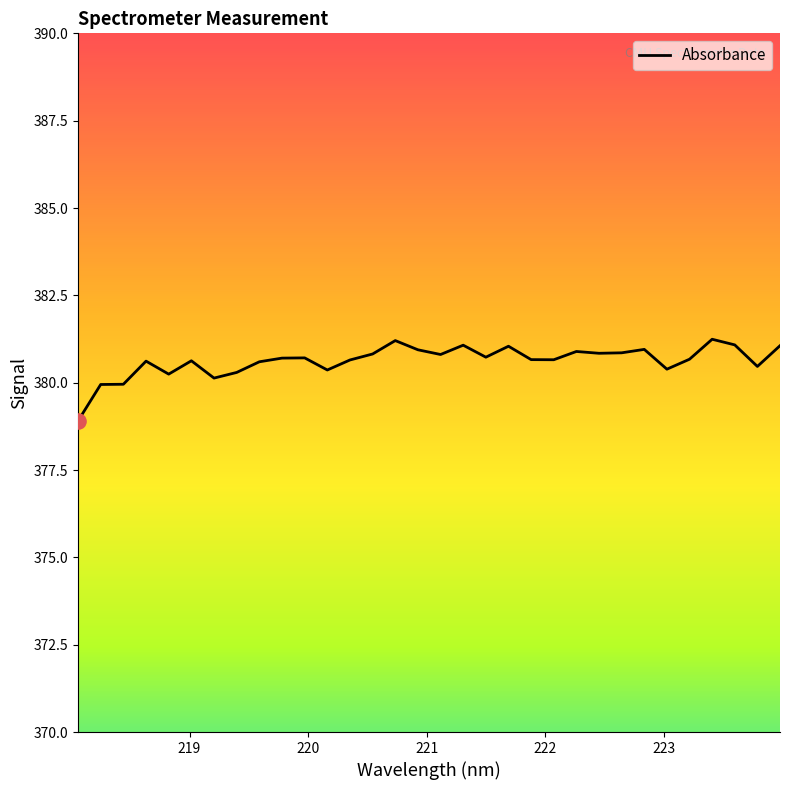

What is the minimum value shown in the chart?

378.9